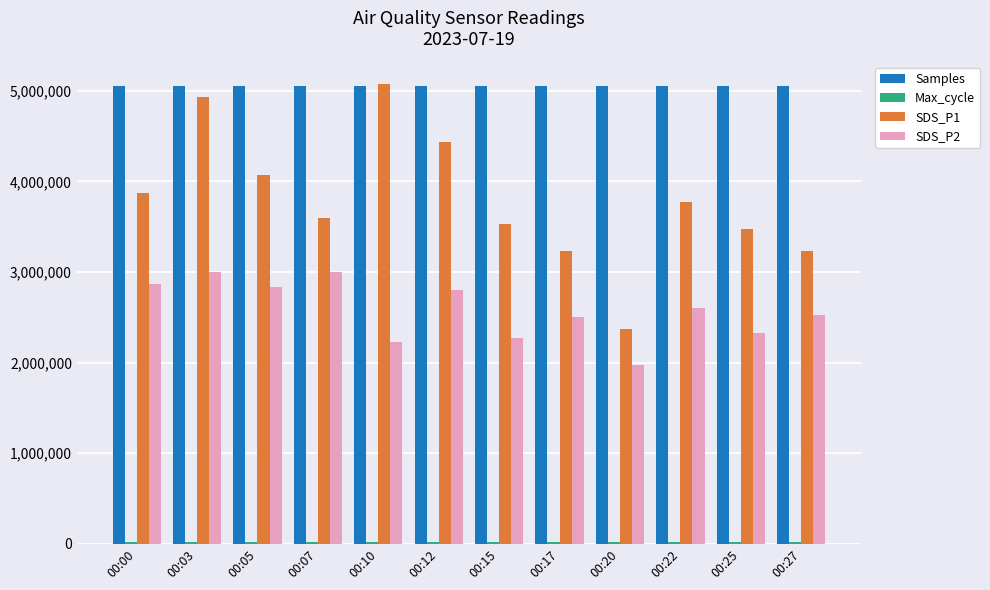

Which series has the largest range (max minus min)?

SDS_P1